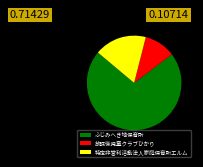

Is ふじみへき地保育所 the majority of the pie?

Yes